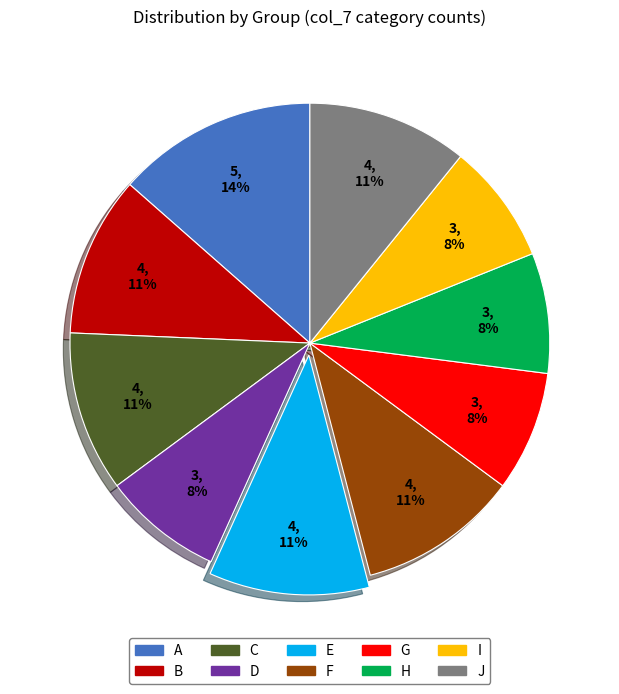

To the nearest percent, what is the average slice percentage?

10%